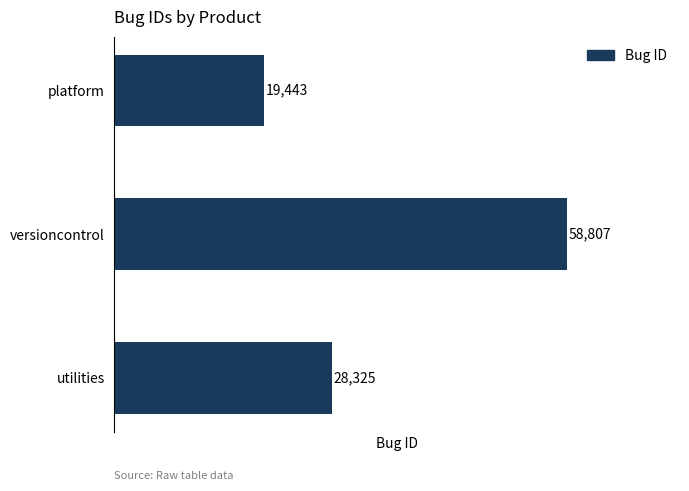

What position from the bottom is versioncontrol?

2